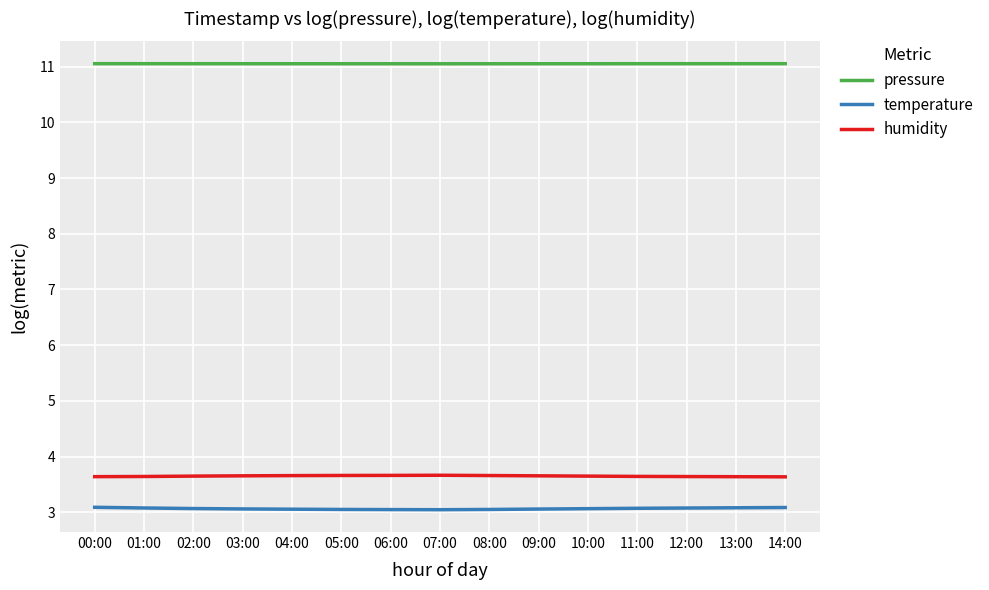

How many lines are shown in the chart?

3